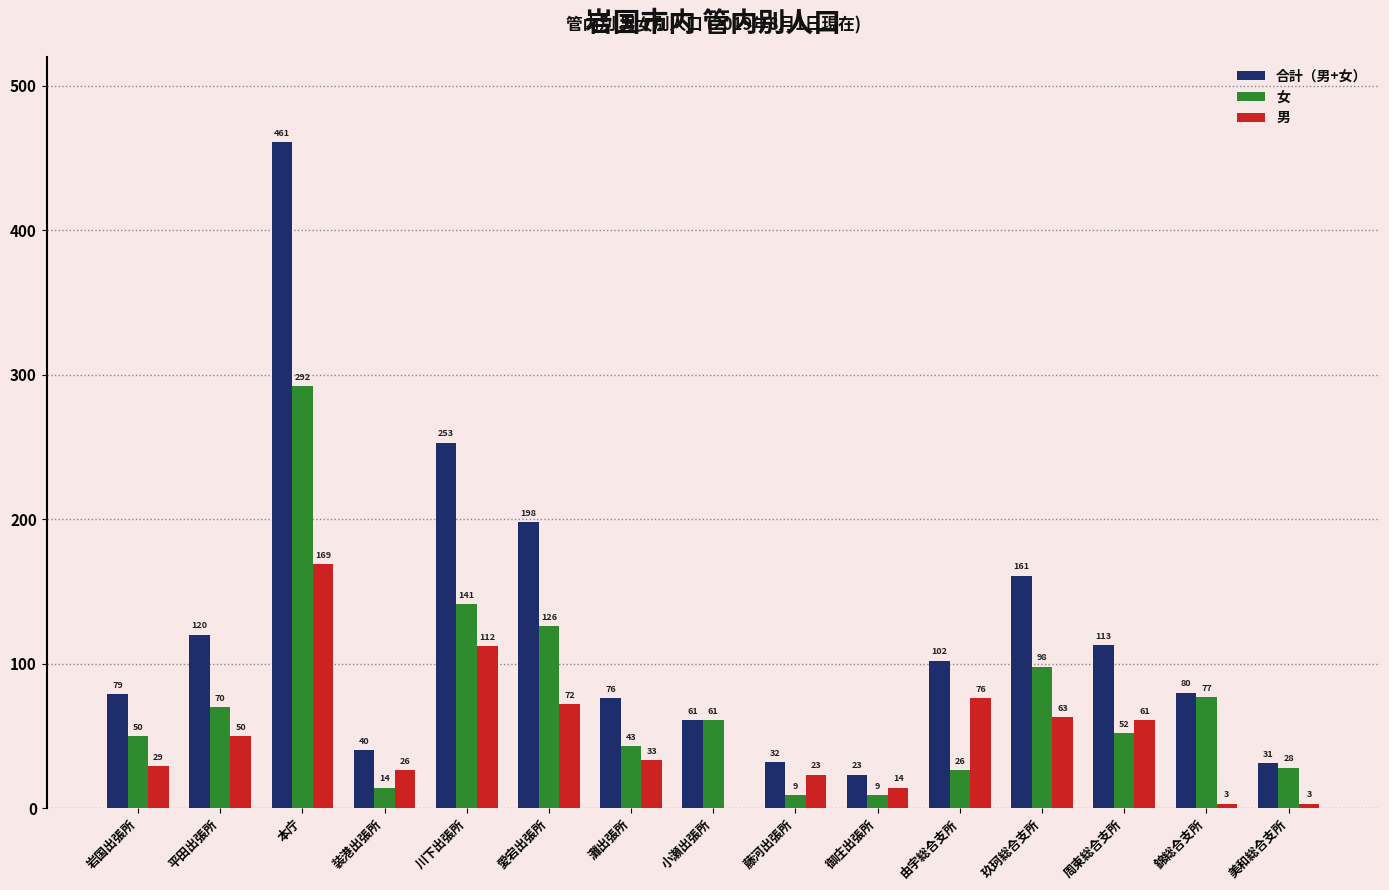

What is the sum of all 男 values?

734